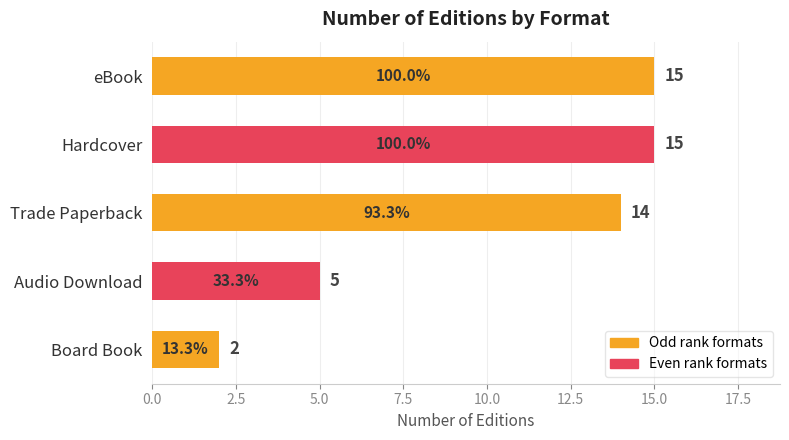

What is the sum of all values?

51